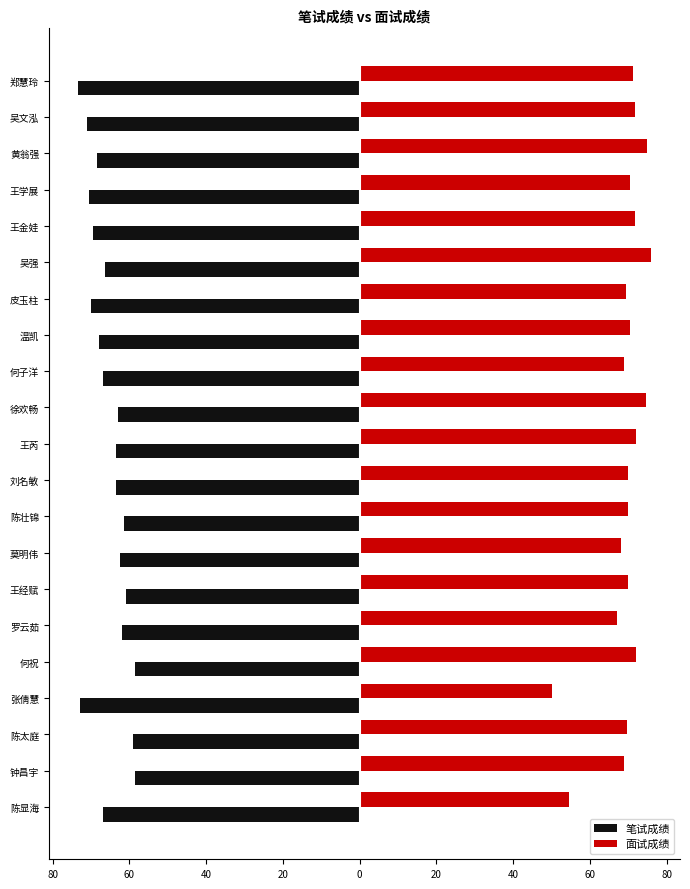

What are all the series names shown in the legend?

笔试成绩, 面试成绩